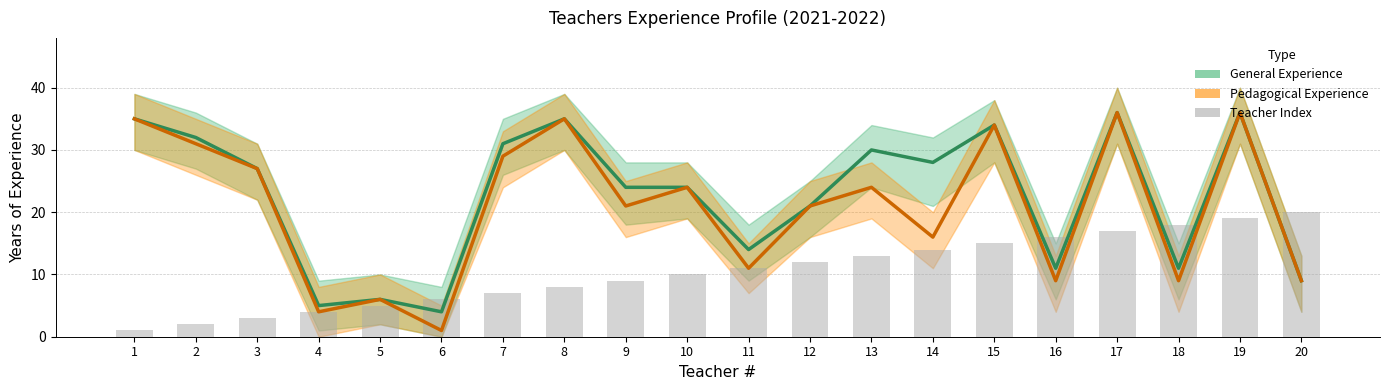

Reading left to right, list all the values displayed in this chart.

General Experience: 1=35	2=32	3=27	4=5	5=6	6=4	7=31	8=35	9=24	10=24	11=14	12=21	13=30	14=28	15=34	16=11	17=36	18=11	19=36	20=9
Pedagogical Experience: 1=35	2=31	3=27	4=4	5=6	6=1	7=29	8=35	9=21	10=24	11=11	12=21	13=24	14=16	15=34	16=9	17=36	18=9	19=36	20=9
Teacher Index: 1=1	2=2	3=3	4=4	5=5	6=6	7=7	8=8	9=9	10=10	11=11	12=12	13=13	14=14	15=15	16=16	17=17	18=18	19=19	20=20